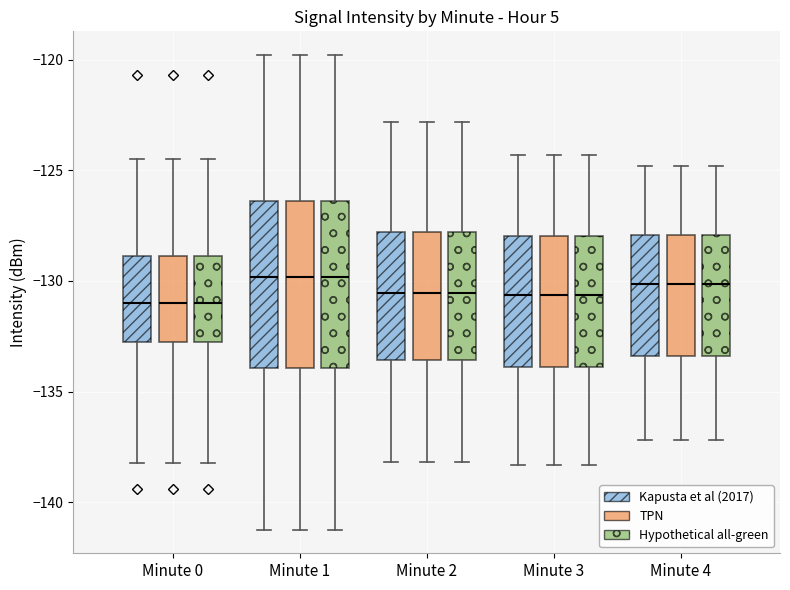

Reading left to right, transcribe this box plot: for each box, give where its median line is, the range the box spans, and where its two whiskers end, as read against the y-axis. The values are not printed on the chart, so give them approximately, as read against the axis.

Minute 0 (Kapusta et al (2017)): median -131.0, box -133.0 to -129.0, whiskers -138.0 to -124.5
Minute 0 (TPN): median -131.0, box -133.0 to -129.0, whiskers -138.0 to -124.5
Minute 0 (Hypothetical all-green): median -131.0, box -133.0 to -129.0, whiskers -138.0 to -124.5
Minute 1 (Kapusta et al (2017)): median -130.0, box -134.0 to -126.5, whiskers -141.0 to -120.0
Minute 1 (TPN): median -130.0, box -134.0 to -126.5, whiskers -141.0 to -120.0
Minute 1 (Hypothetical all-green): median -130.0, box -134.0 to -126.5, whiskers -141.0 to -120.0
Minute 2 (Kapusta et al (2017)): median -130.5, box -133.5 to -128.0, whiskers -138.0 to -123.0
Minute 2 (TPN): median -130.5, box -133.5 to -128.0, whiskers -138.0 to -123.0
Minute 2 (Hypothetical all-green): median -130.5, box -133.5 to -128.0, whiskers -138.0 to -123.0
Minute 3 (Kapusta et al (2017)): median -130.5, box -134.0 to -128.0, whiskers -138.5 to -124.5
Minute 3 (TPN): median -130.5, box -134.0 to -128.0, whiskers -138.5 to -124.5
Minute 3 (Hypothetical all-green): median -130.5, box -134.0 to -128.0, whiskers -138.5 to -124.5
Minute 4 (Kapusta et al (2017)): median -130.0, box -133.5 to -128.0, whiskers -137.0 to -125.0
Minute 4 (TPN): median -130.0, box -133.5 to -128.0, whiskers -137.0 to -125.0
Minute 4 (Hypothetical all-green): median -130.0, box -133.5 to -128.0, whiskers -137.0 to -125.0